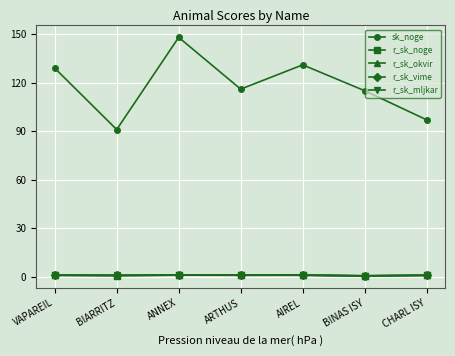

True or false: r_sk_noge has a value of 0.9 at ANNEX.

True